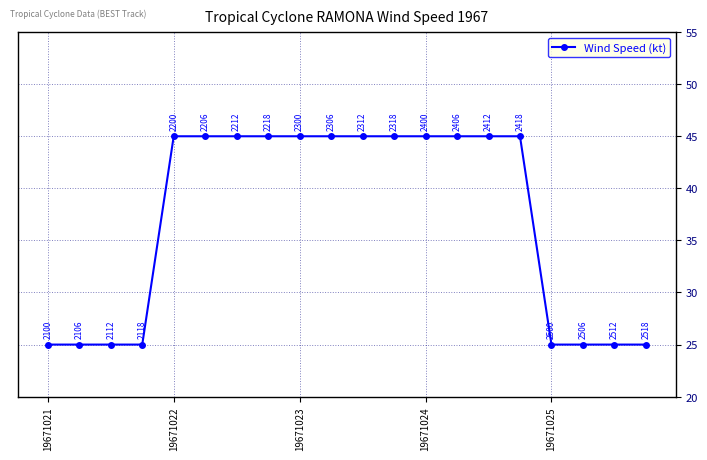

How many data points are less than 45?

8